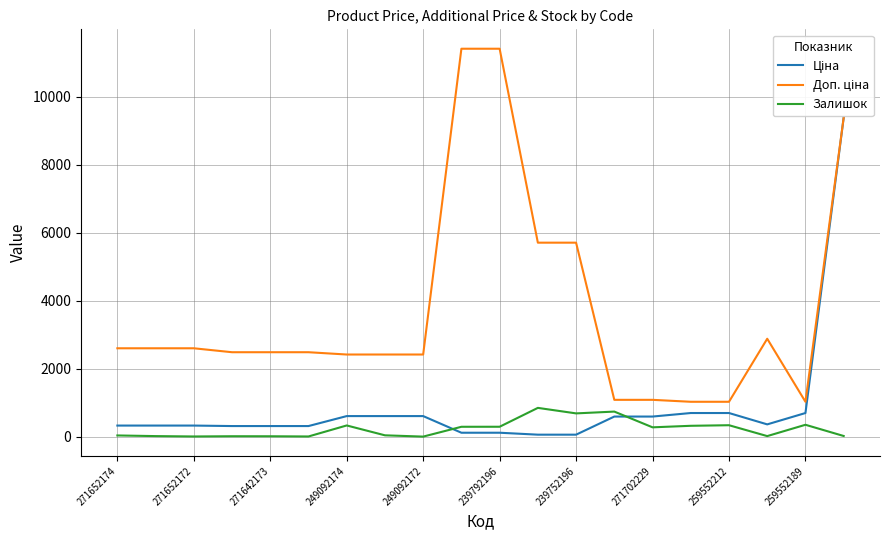

The Залишок series shows 348.0 at 259552189. True or false?

True